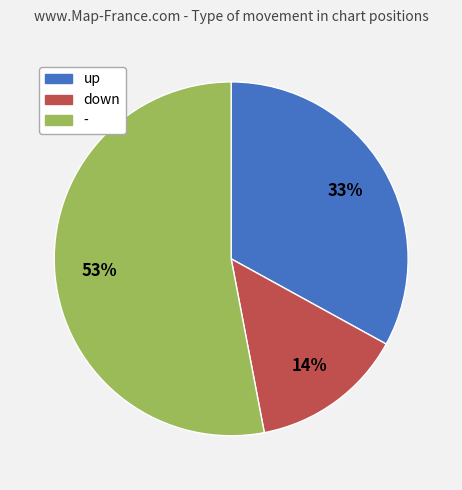

How many segments does this pie chart have?

3